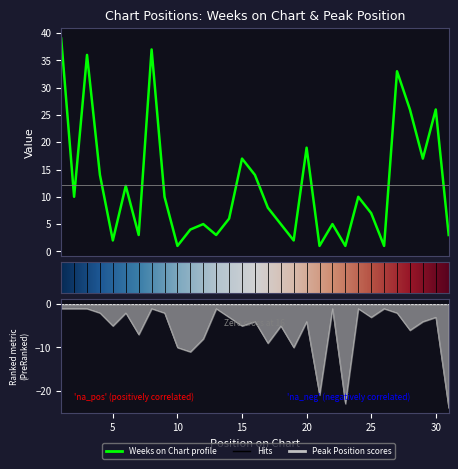

Which series has the largest range (max minus min)?

Weeks on Chart